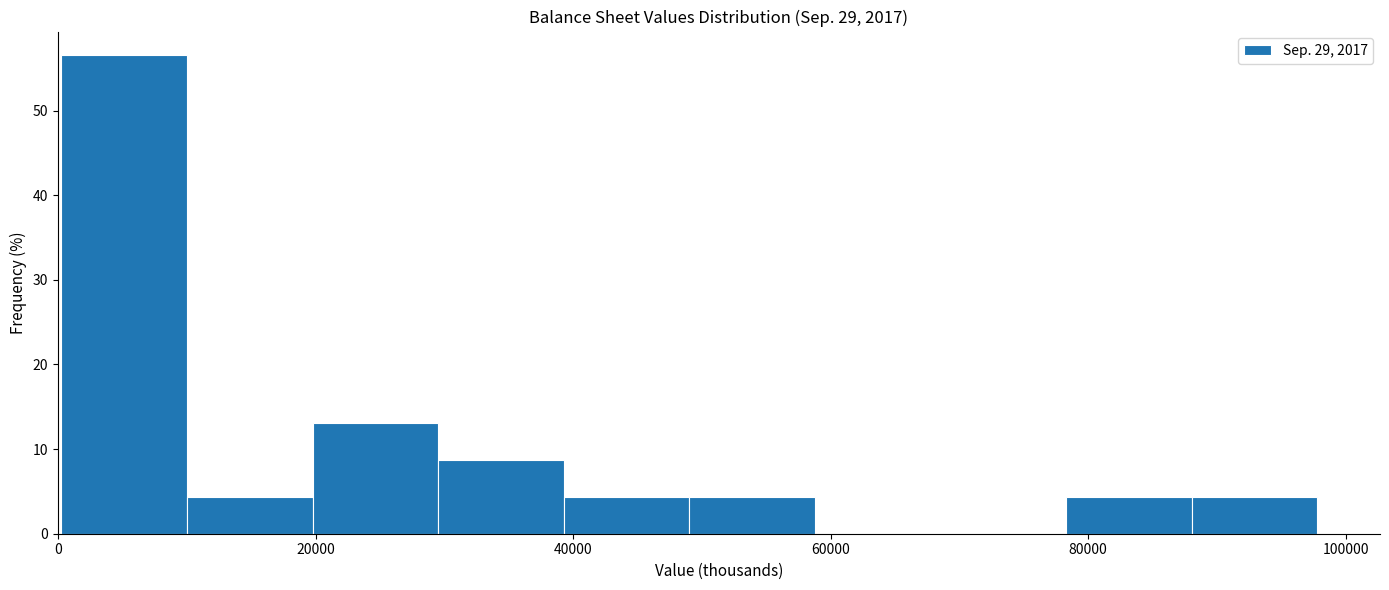

How tall is the bar that spans 88000 to 98000 on the x-axis? Neither the bar edges nor the heights are printed on the chart, so give them approximately, as read against the axes.

4